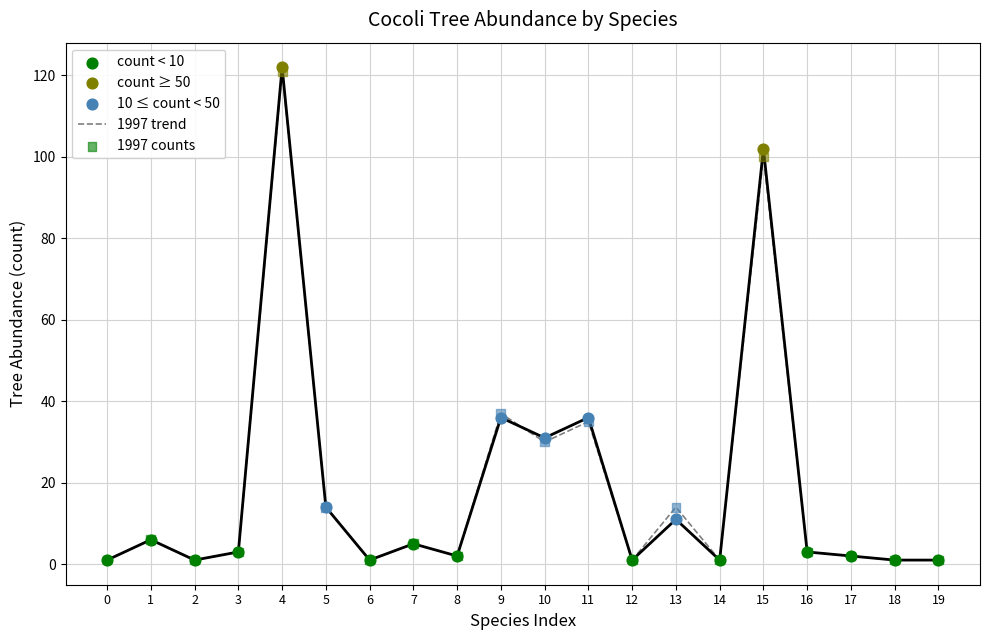

Which series reaches the minimum Y coordinate?

1997 trend